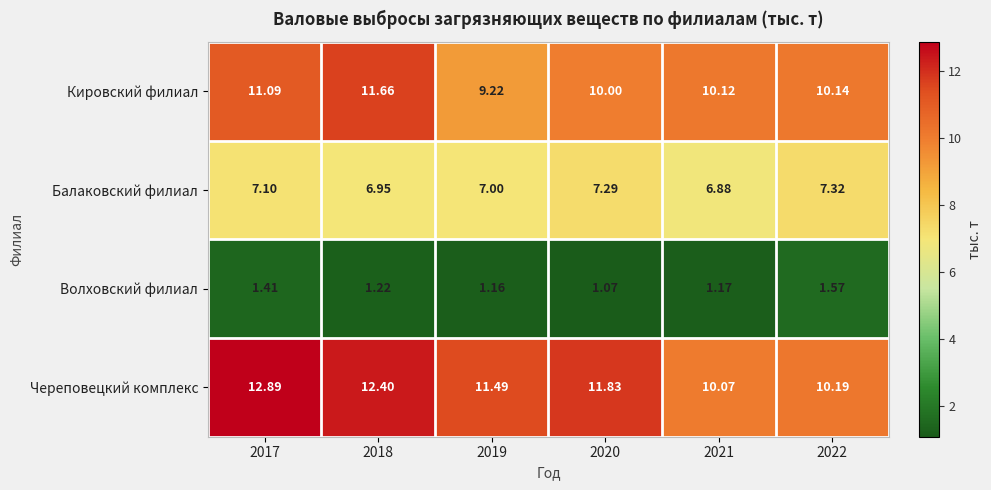

Rank the series at 2022 from highest to lowest value.

Череповецкий комплекс, Кировский филиал, Балаковский филиал, Волховский филиал